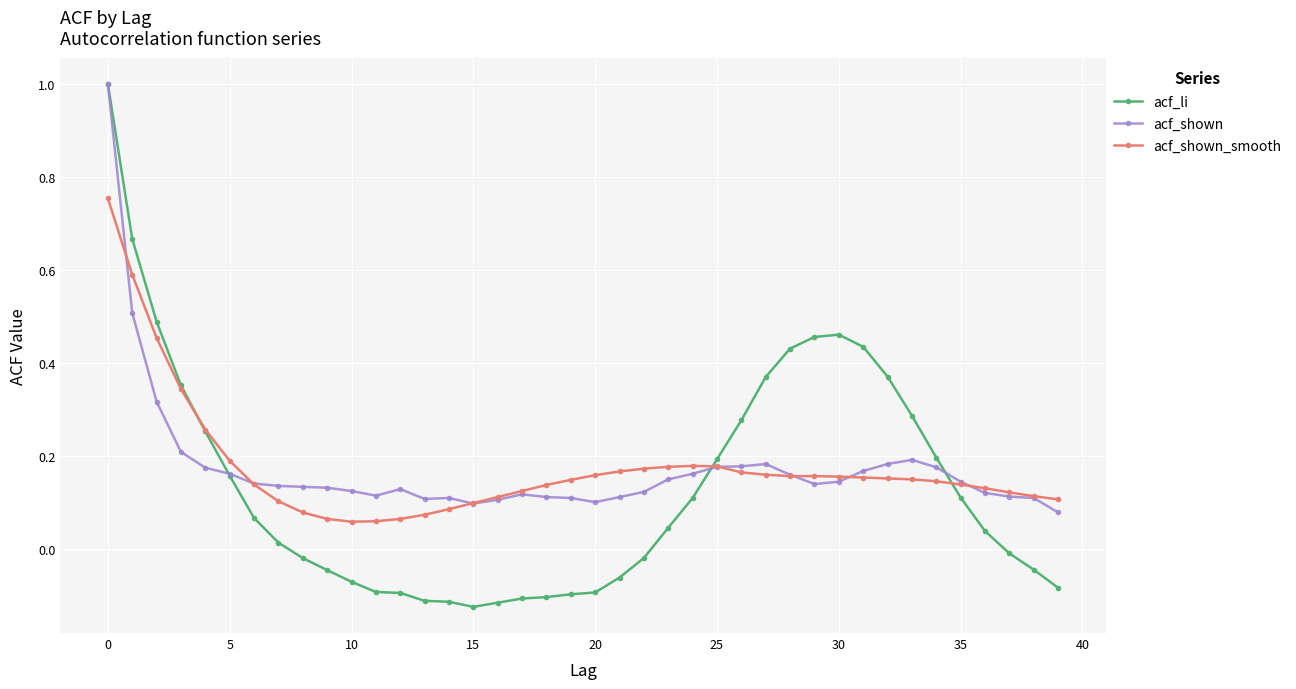

Which series has the widest spread of values?

acf_li